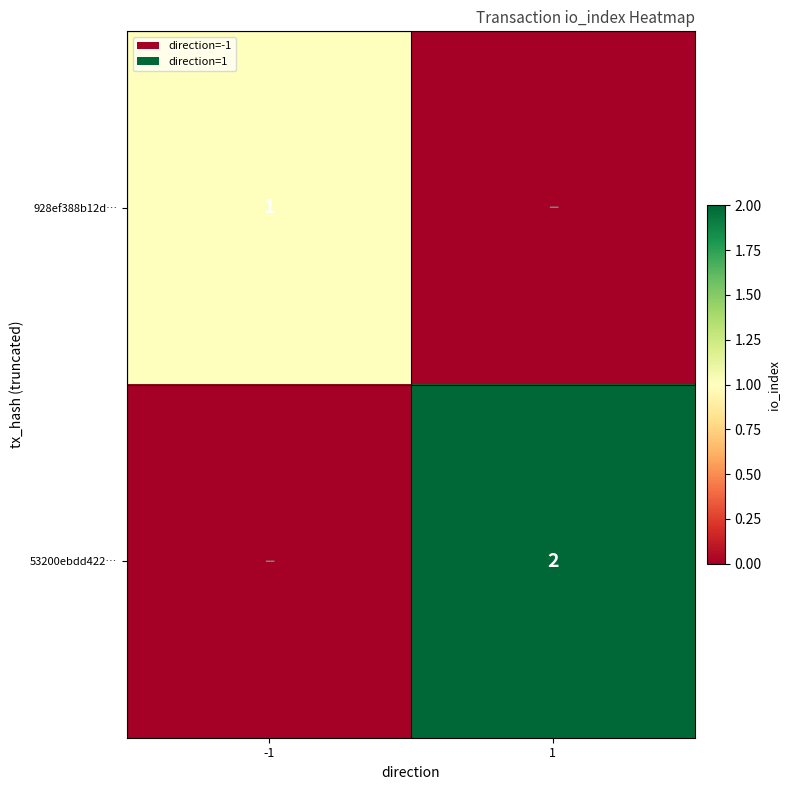

Is it true that 928ef388b12d… equals 1 at -1?

True